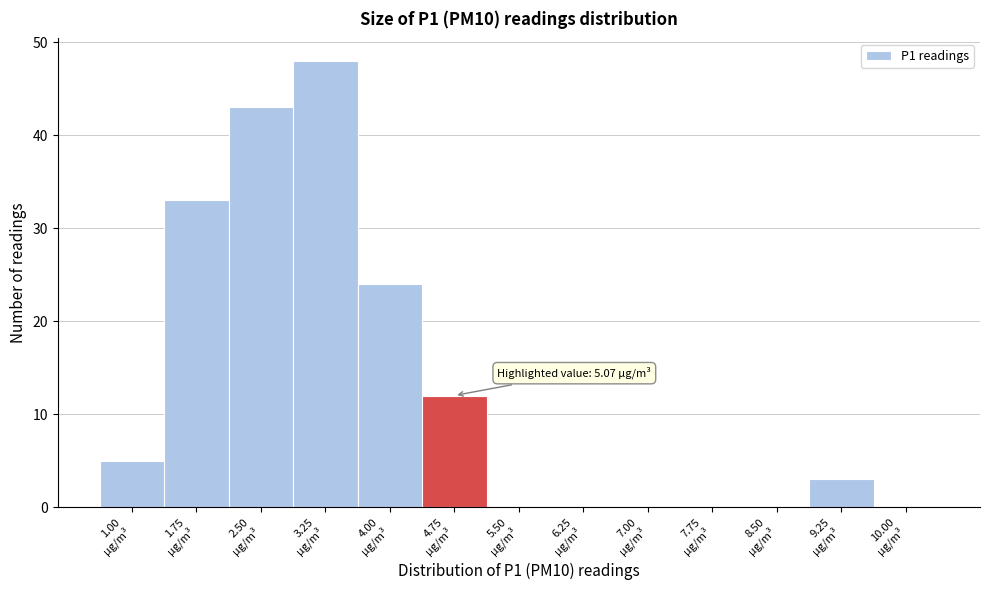

What is the greatest value displayed?

48